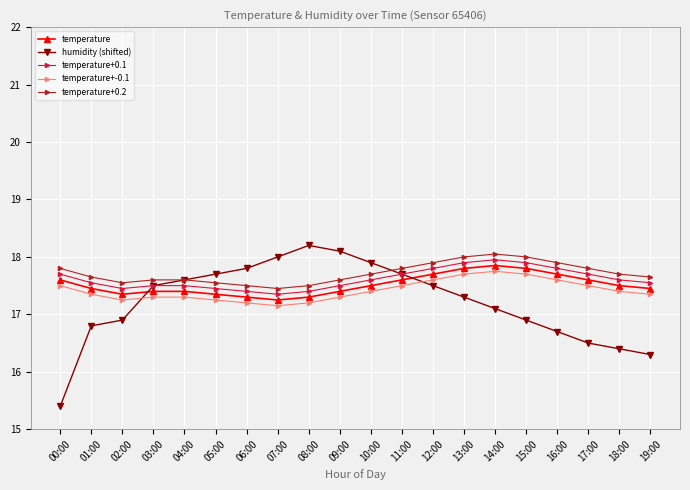

How many lines are shown in the chart?

5